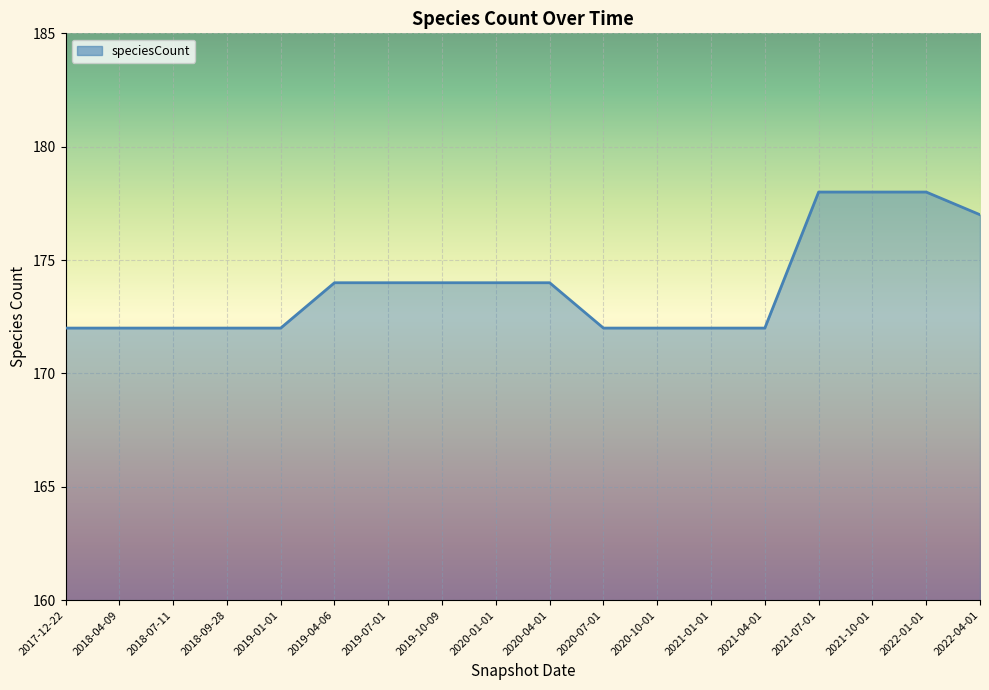

Count the number of data series in this chart.

1